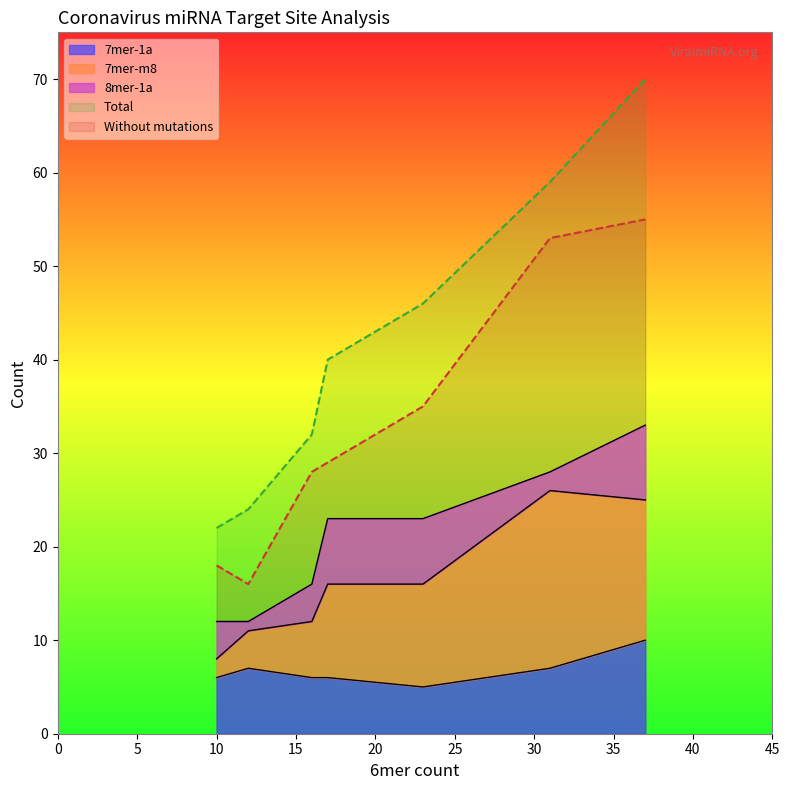

What is the difference between the maximum and minimum values in the 8mer-1a series?

7